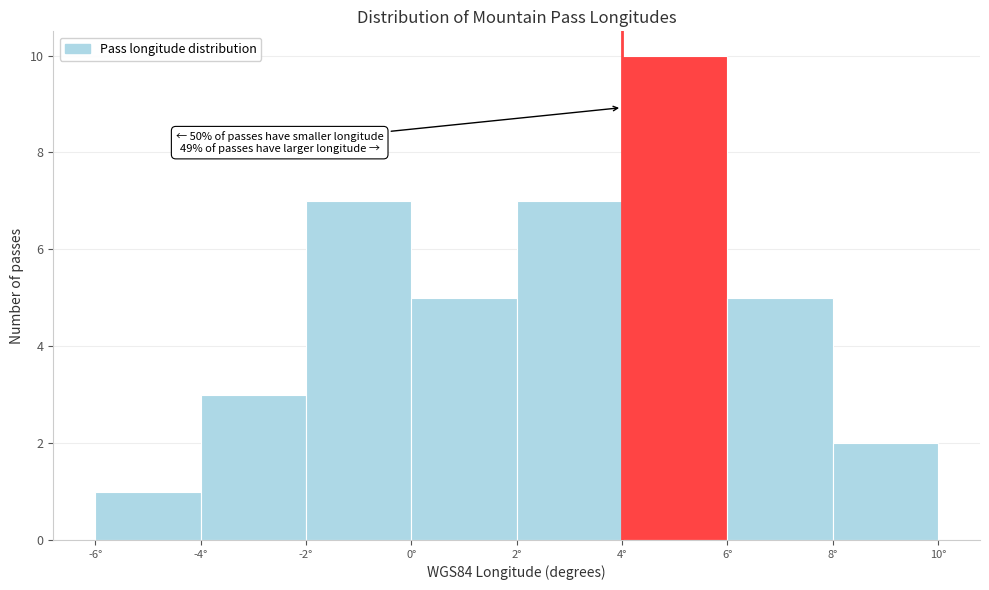

Over which range of the x-axis is the bar tallest?

4 to 6